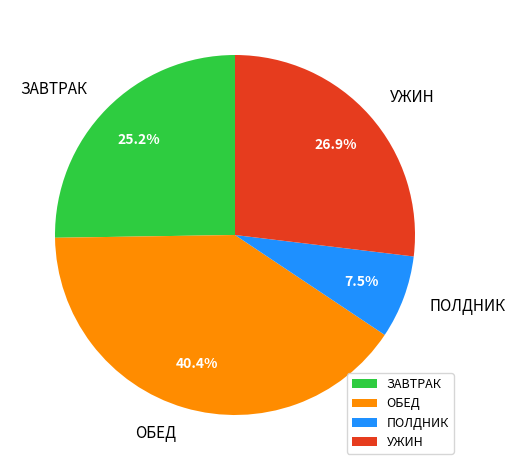

Rank the categories by value from highest to lowest.

ОБЕД, УЖИН, ЗАВТРАК, ПОЛДНИК